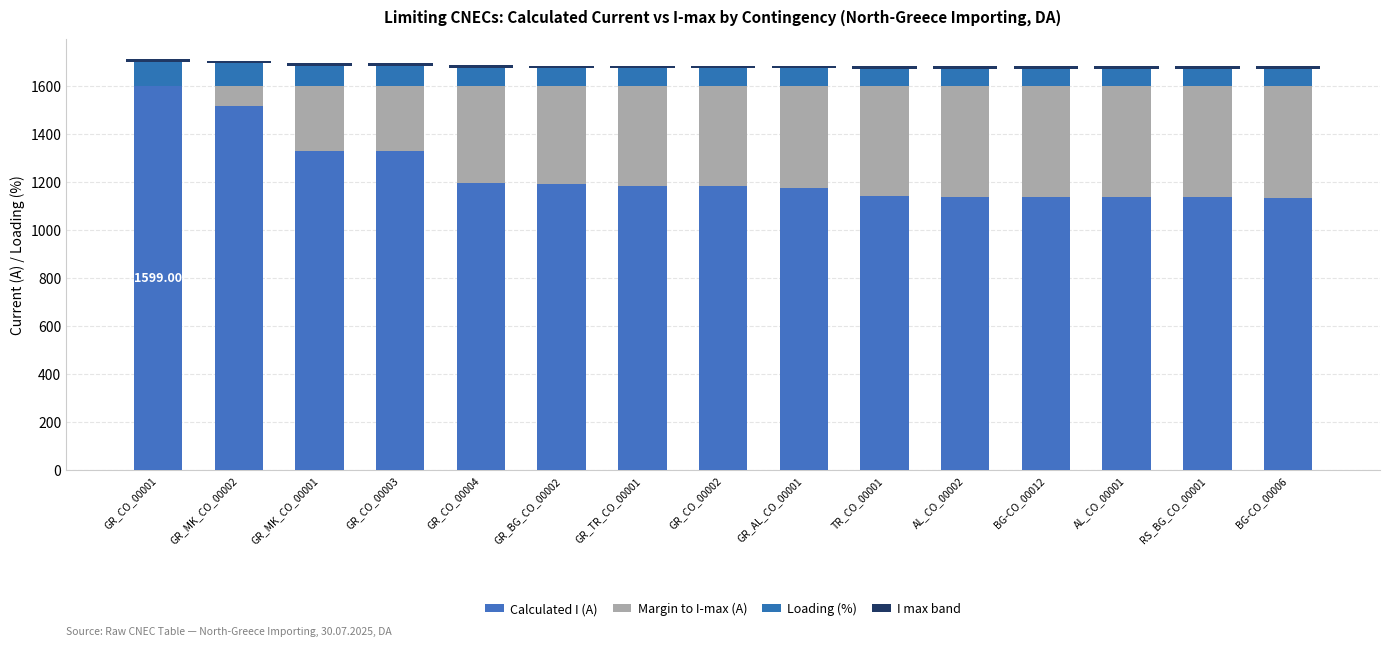

At GR_MK_CO_00001, list the series in order from smallest to largest.

I max band, Loading (%), Margin to I-max (A), Calculated I (A)